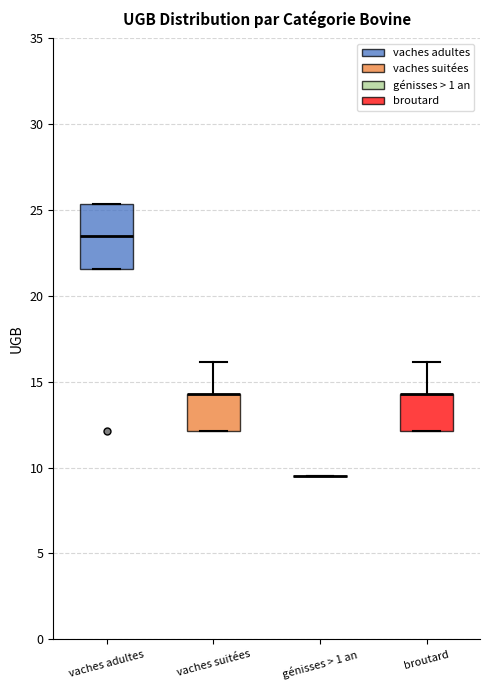

Comparing the boxes themselves (not the whiskers), which one is the tallest?

vaches adultes